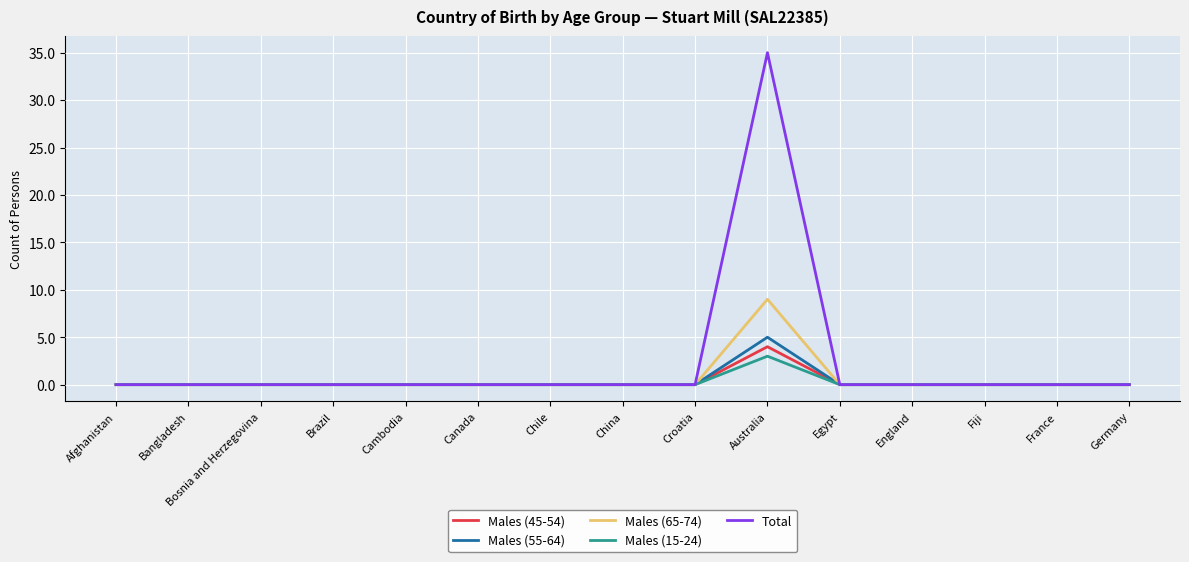

Reading left to right, what are all the values shown in this chart?

Males (45-54): 0	0	0	0	0	0	0	0	0	4	0	0	0	0	0
Males (55-64): 0	0	0	0	0	0	0	0	0	5	0	0	0	0	0
Males (65-74): 0	0	0	0	0	0	0	0	0	9	0	0	0	0	0
Males (15-24): 0	0	0	0	0	0	0	0	0	3	0	0	0	0	0
Total: 0	0	0	0	0	0	0	0	0	35	0	0	0	0	0